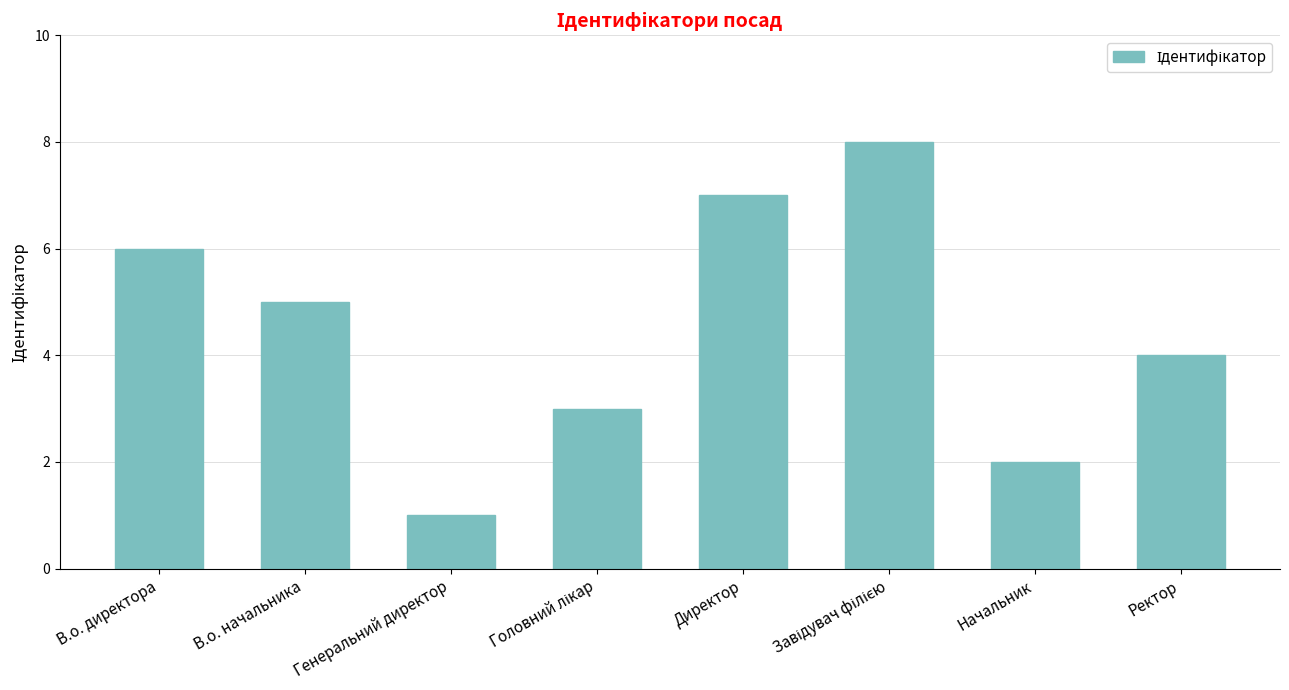

What is the greatest value displayed?

8